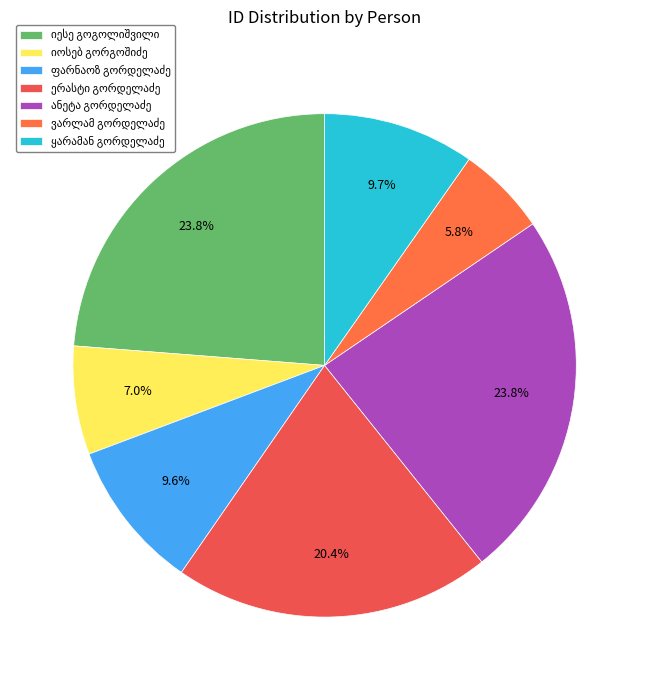

How many segments does this pie chart have?

7